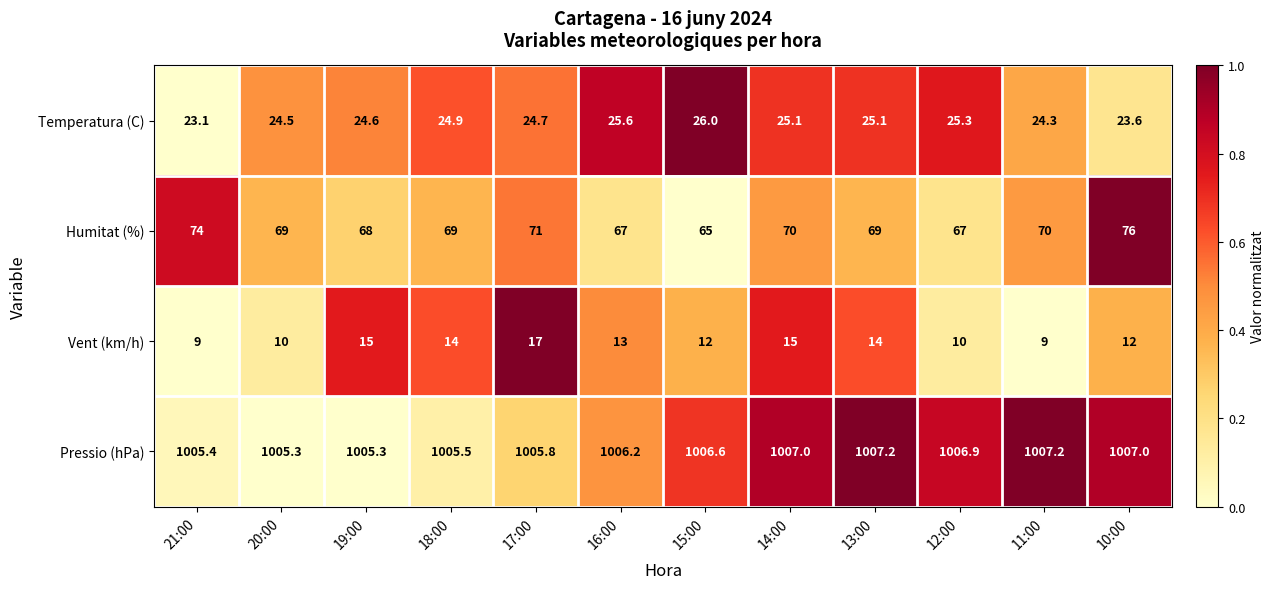

Which series has the largest total across all categories?

Pressio (hPa)